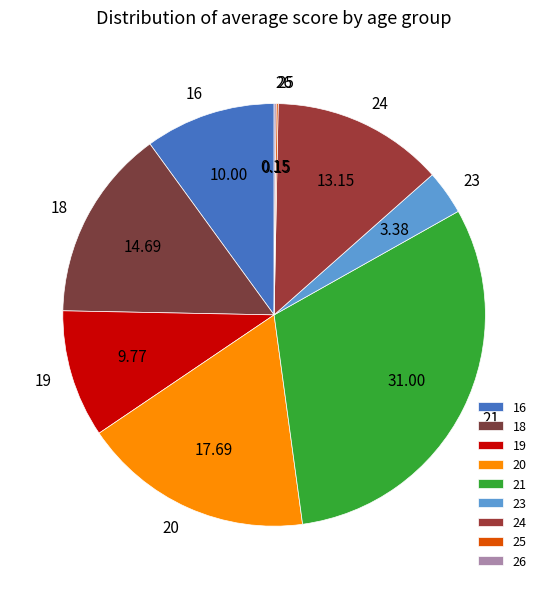

Between 20 and 23, which is larger?

20